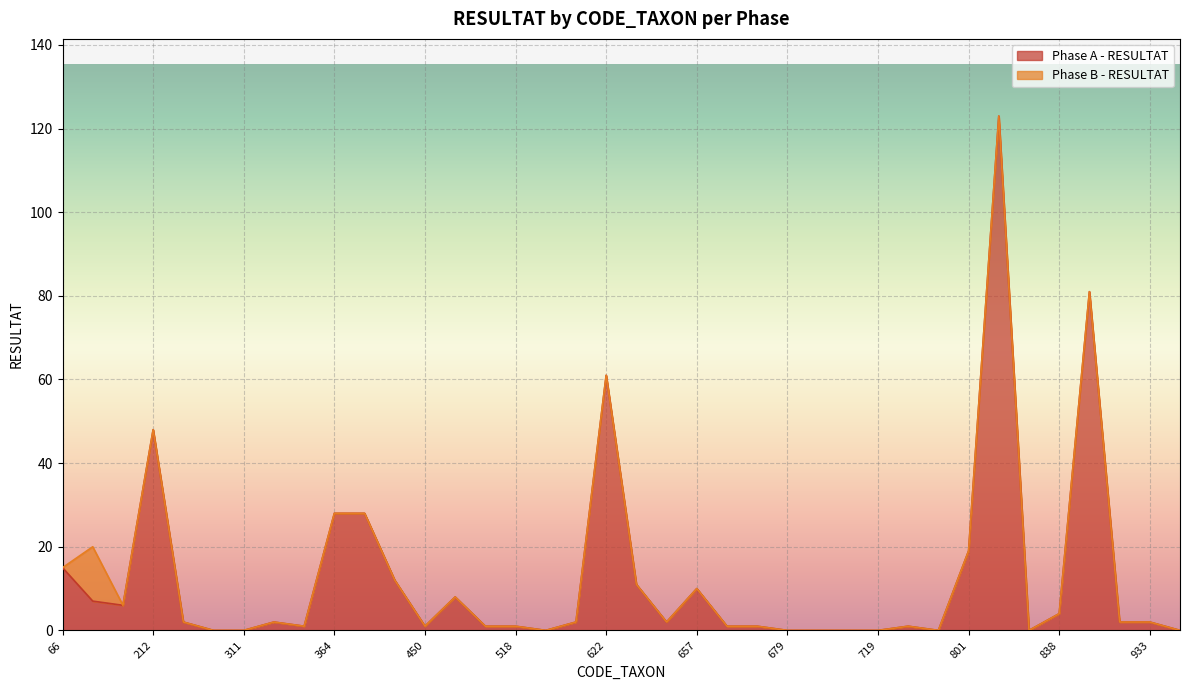

The value at 801 is 26. True or false?

False